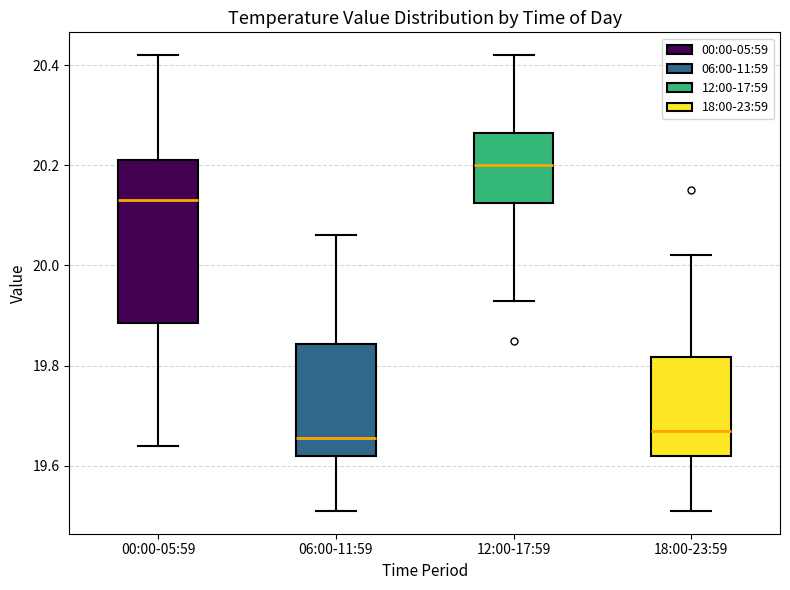

Reading left to right, transcribe this box plot: for each box, give where its median line is, the range the box spans, and where its two whiskers end, as read against the y-axis. The values are not printed on the chart, so give them approximately, as read against the axis.

00:00-05:59: median 20.14, box 19.88 to 20.22, whiskers 19.64 to 20.42
06:00-11:59: median 19.66, box 19.62 to 19.84, whiskers 19.52 to 20.06
12:00-17:59: median 20.20, box 20.12 to 20.26, whiskers 19.94 to 20.42
18:00-23:59: median 19.68, box 19.62 to 19.82, whiskers 19.52 to 20.02